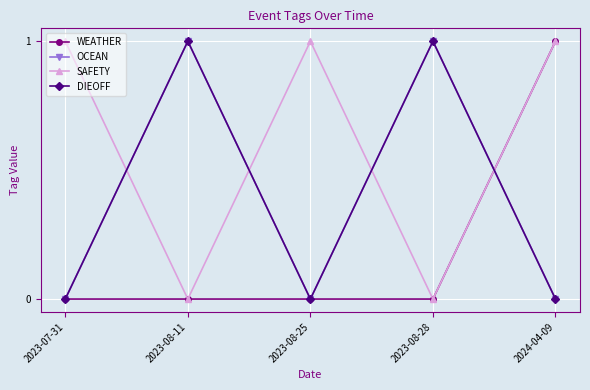

The WEATHER series shows 0 at 2023-08-28. True or false?

False